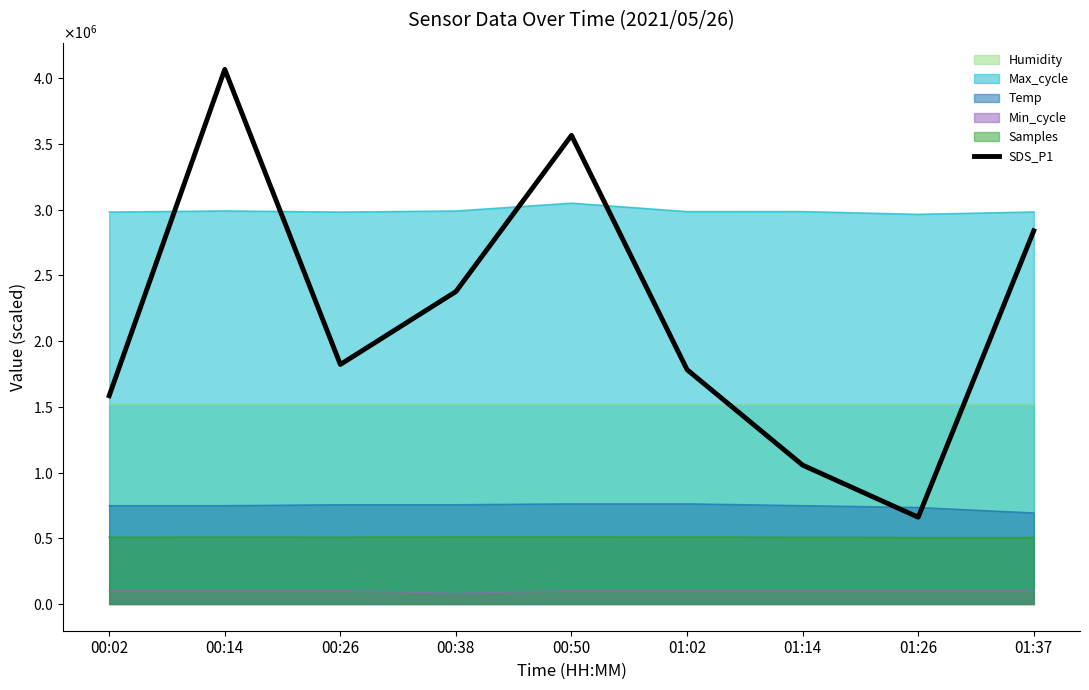

Where is the first local minimum?

00:26